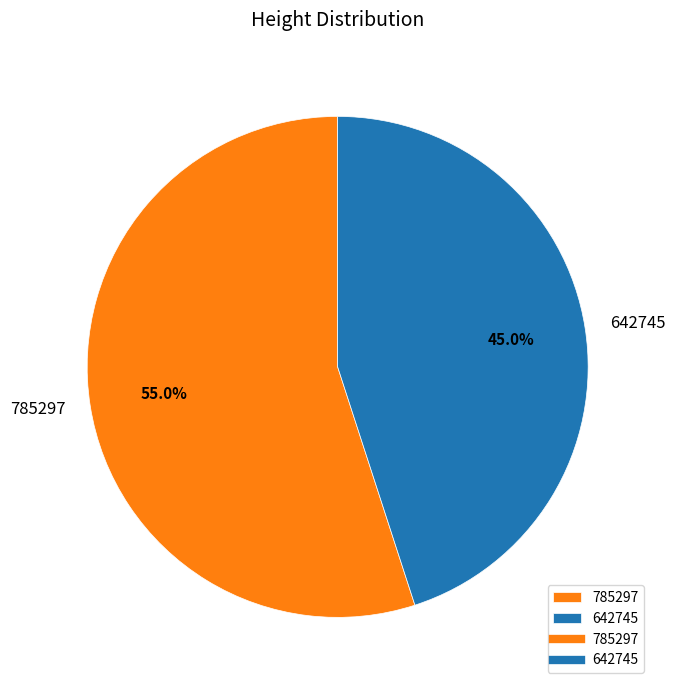

Do 642745 and 785297 together represent more than half of the pie?

Yes